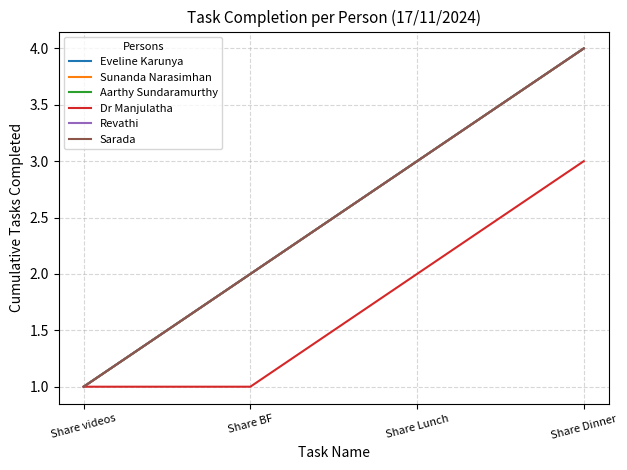

Between Share BF and Share videos, which is larger?

Share BF